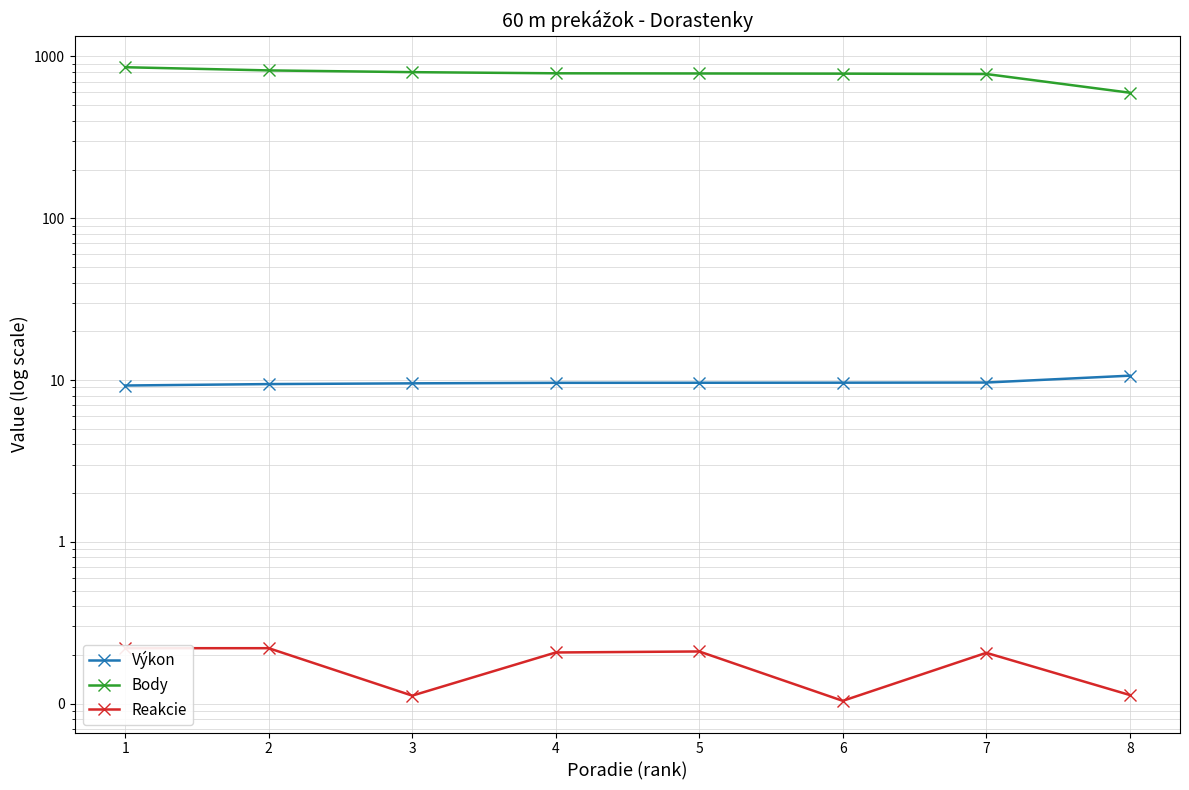

What is the value of the Reakcie point at the 4th from the left?

0.2